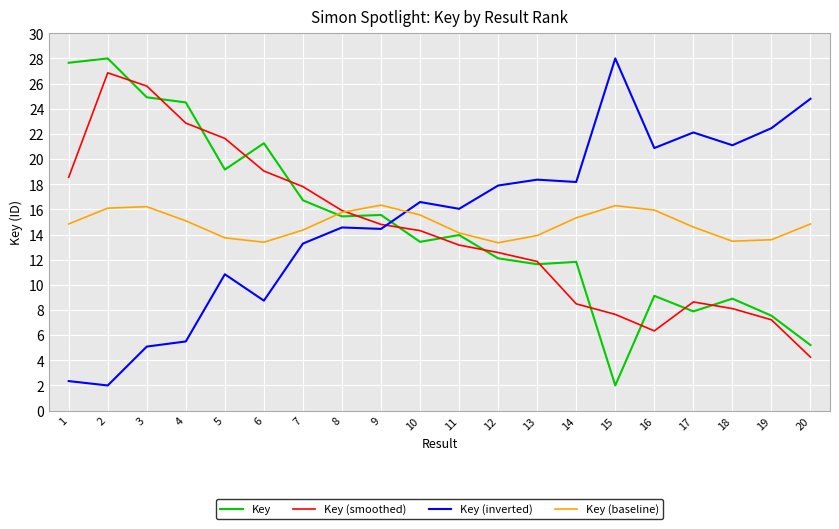

What is the lowest value of the Key series?

2.0